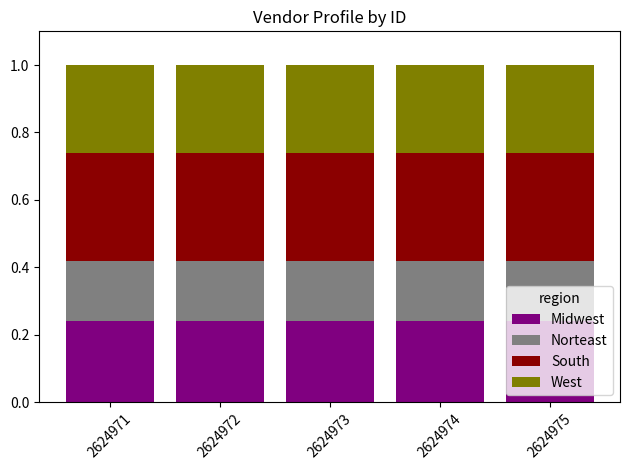

What is the sum of all Midwest values?

1.2